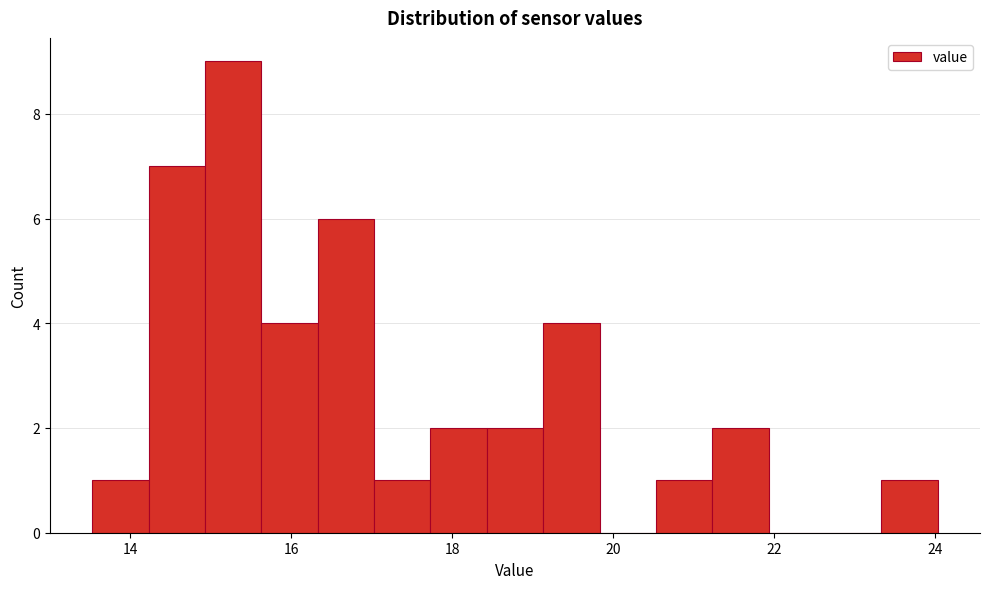

Read against the x-axis, roughly where is the centre of the tallest bar?

15.2